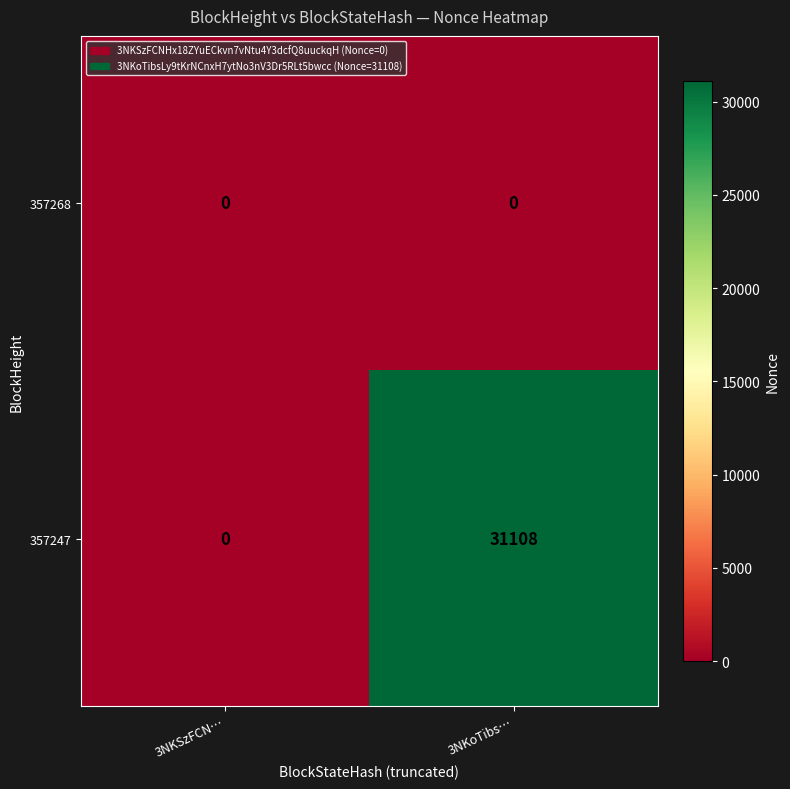

List the series in order of their overall mean, highest first.

357247, 357268